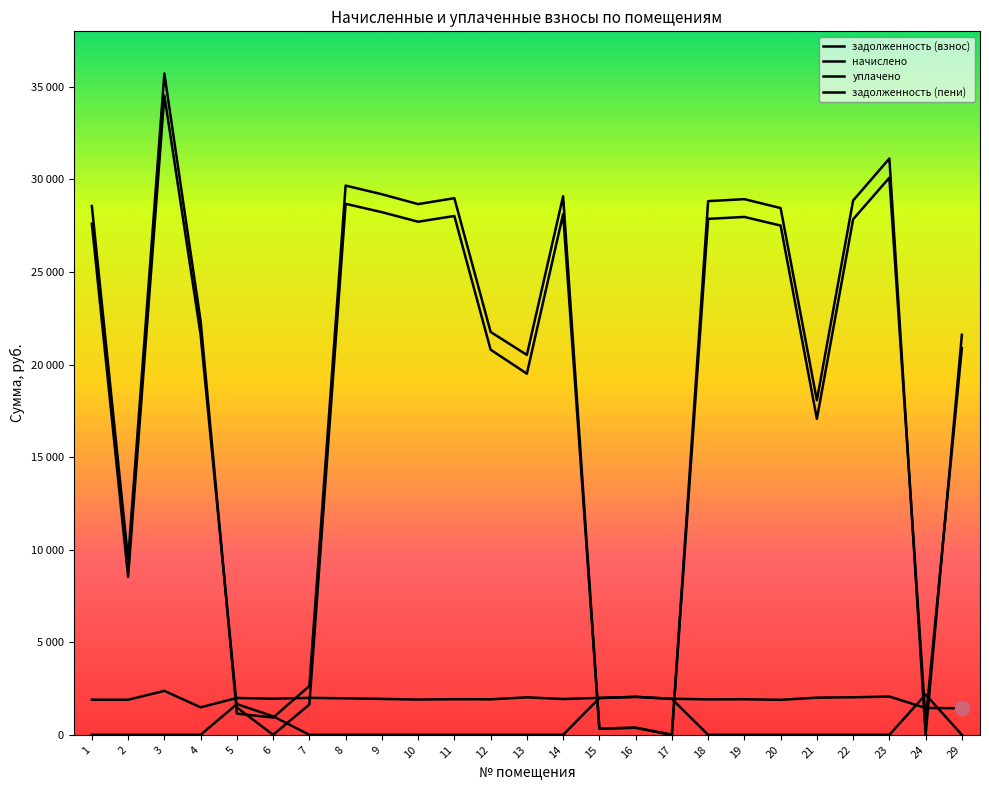

Reading left to right, what are all the values shown in this chart?

задолженность (взнос): 1=27612.2	2=8530.1	3=34537.4	4=21613.0	5=1478.8	6=0.0	7=1636.5	8=28682.3	9=28232.0	10=27715.4	11=28025.8	12=20803.6	13=19507.3	14=28129.2	15=332.7	16=384.4	17=0.0	18=27870.8	19=27974.0	20=27508.7	21=17067.6	22=27847.7	23=30094.1	24=734.2	29=20890.1
начислено: 1=1896.8	2=1893.2	3=2372.8	4=1484.8	5=1989.5	6=1950.1	7=1996.2	8=1970.3	9=1939.4	10=1903.9	11=1925.2	12=1918.1	13=2024.6	14=1932.3	15=1996.2	16=2049.5	17=1949.0	18=1914.5	19=1921.6	20=1889.6	21=2006.9	22=2027.1	23=2067.2	24=1448.5	29=1435.0
уплачено: 1=0.0	2=0.0	3=0.0	4=0.0	5=1659.0	6=1000.0	7=0.0	8=0.0	9=1.6	10=0.0	11=0.0	12=0.0	13=0.0	14=0.0	15=1981.9	16=2052.0	17=1939.1	18=0.0	19=0.0	20=0.0	21=0.0	22=0.0	23=0.0	24=2175.8	29=0.0
задолженность (пени): 1=28560.5	2=9476.7	3=35723.8	4=22355.4	5=1146.5	6=930.9	7=2634.6	8=29667.5	9=29200.6	10=28667.3	11=28988.4	12=21762.6	13=20519.6	14=29095.4	15=332.7	16=383.2	17=0.0	18=28828.0	19=28934.8	20=28453.6	21=18071.0	22=28861.3	23=31127.8	24=0.0	29=21607.6